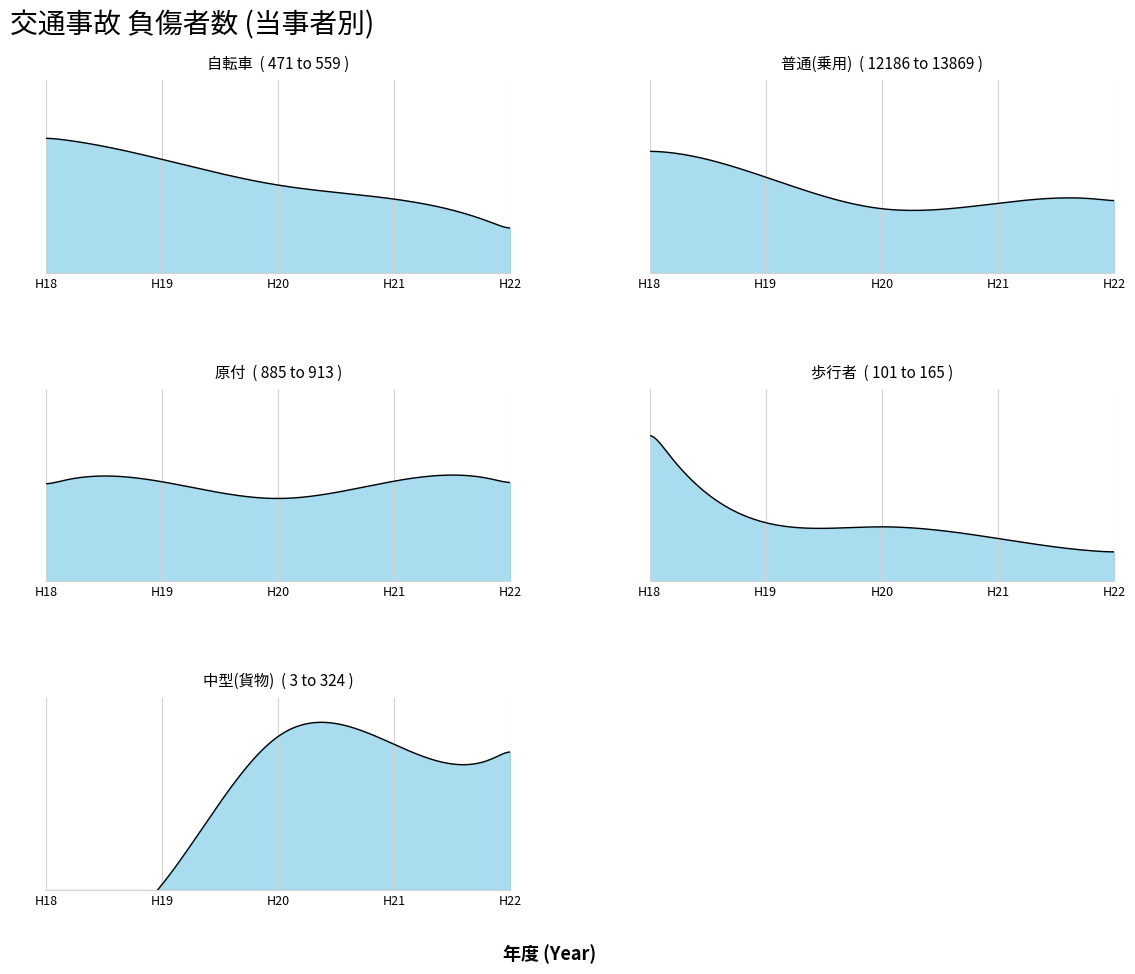

At how many categories does at least one series exceed 10582?

5